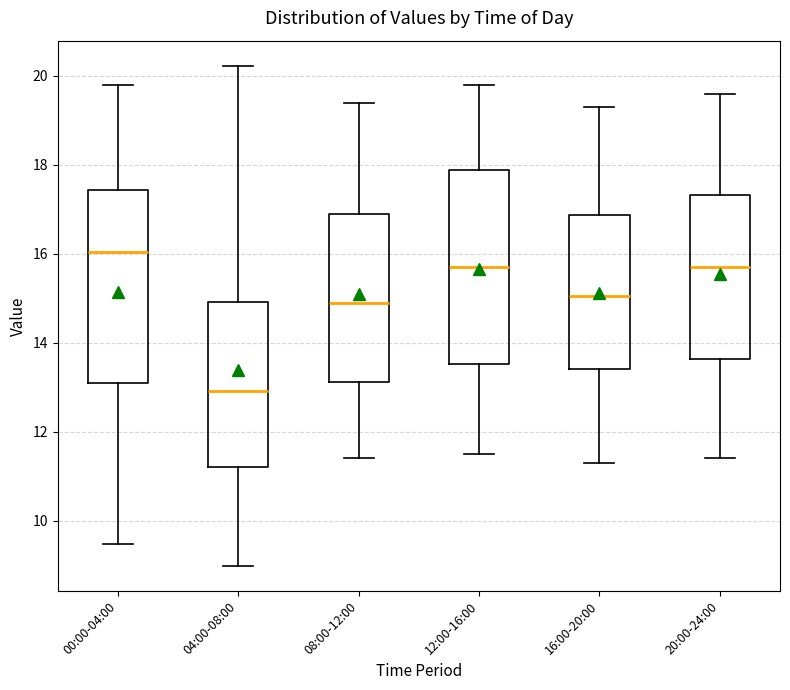

Reading left to right, transcribe this box plot: for each box, give where its median line is, the range the box spans, and where its two whiskers end, as read against the y-axis. The values are not printed on the chart, so give them approximately, as read against the axis.

00:00-04:00: median 16.0, box 13.0 to 17.4, whiskers 9.4 to 19.8
04:00-08:00: median 13.0, box 11.2 to 15.0, whiskers 9.0 to 20.2
08:00-12:00: median 15.0, box 13.2 to 17.0, whiskers 11.4 to 19.4
12:00-16:00: median 15.8, box 13.6 to 17.8, whiskers 11.6 to 19.8
16:00-20:00: median 15.0, box 13.4 to 16.8, whiskers 11.4 to 19.4
20:00-24:00: median 15.8, box 13.6 to 17.4, whiskers 11.4 to 19.6